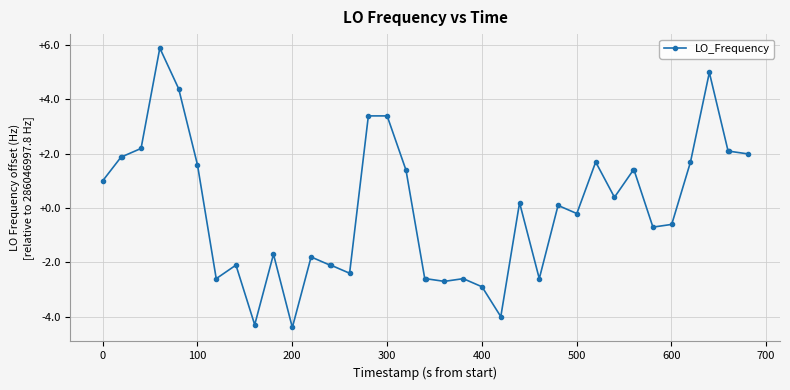

What is the value of the 32nd point from the left?

1.4